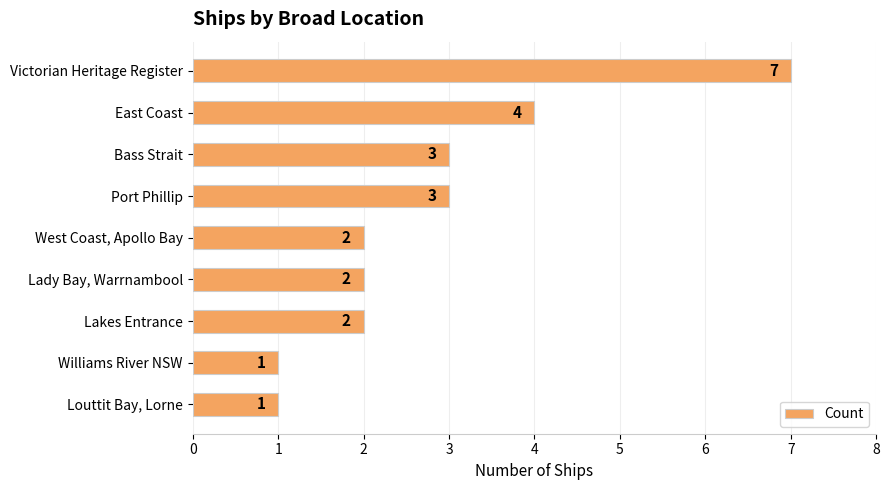

What is the maximum value shown in the chart?

7